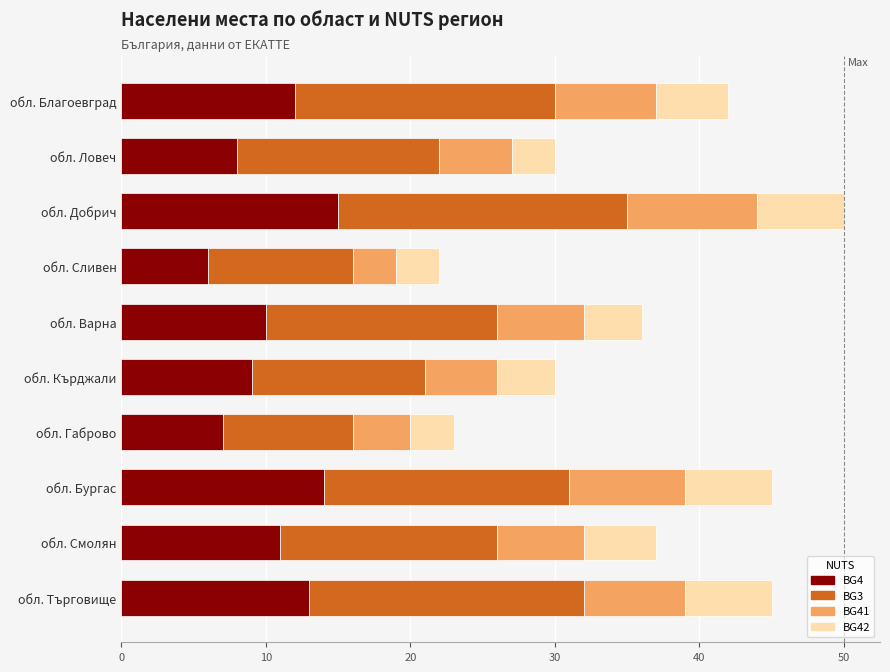

Is it true that BG4 equals 12 at обл. Благоевград?

True